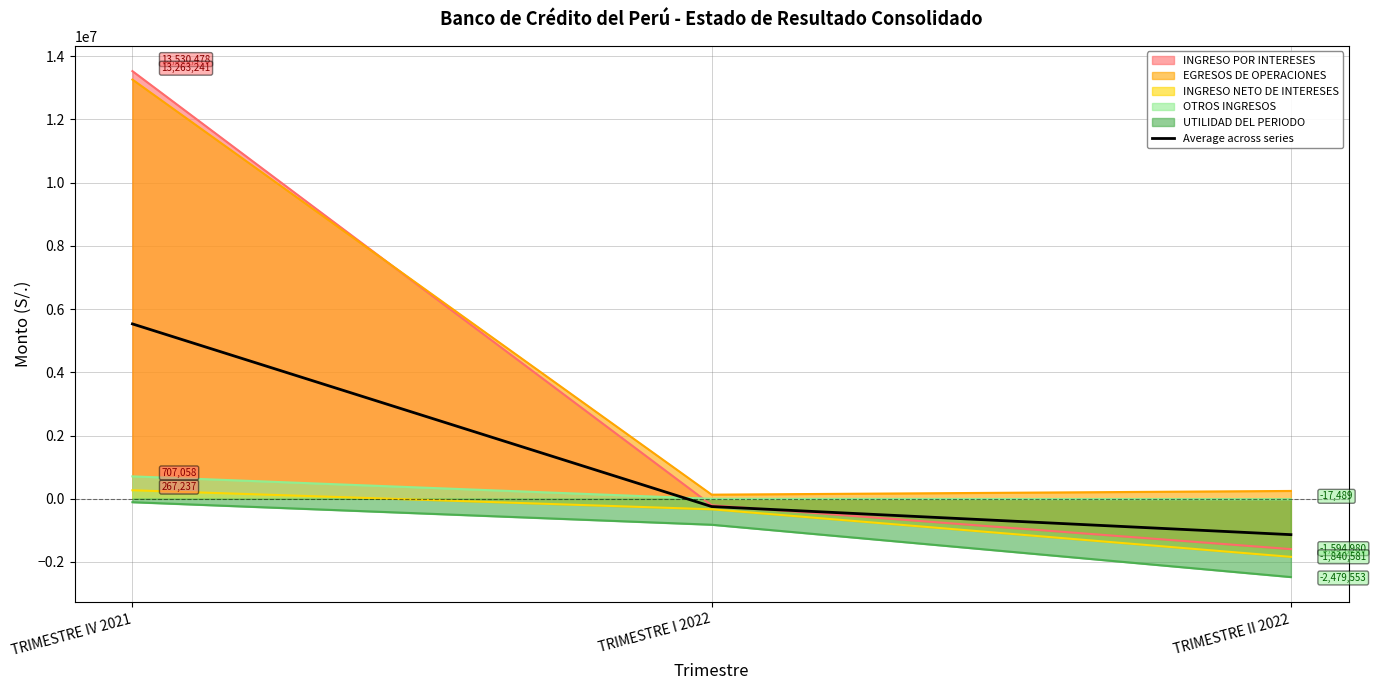

What is the label of the 1st point from the left?

TRIMESTRE IV 2021